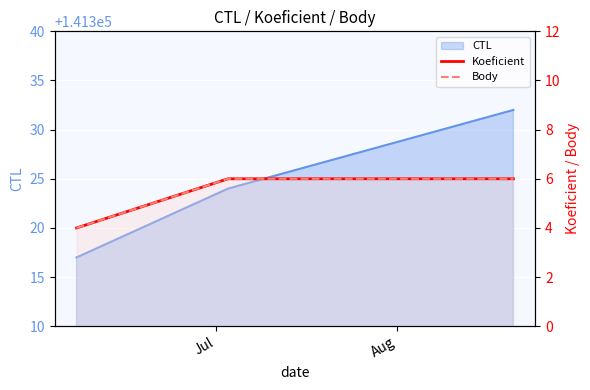

At which category is the sum across all series the highest?

Aug